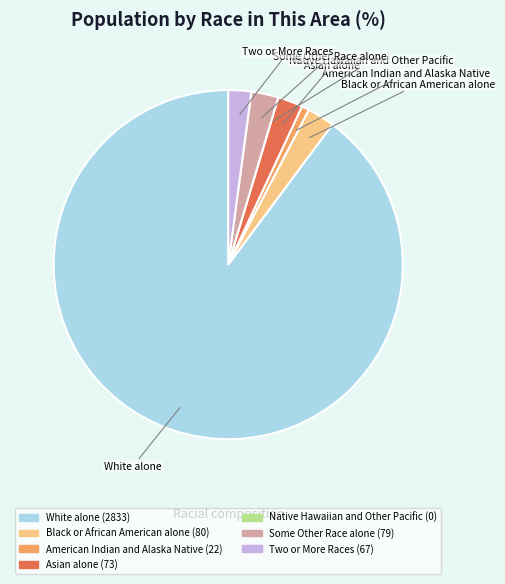

True or false: Asian alone accounts for 2% of the total.

True